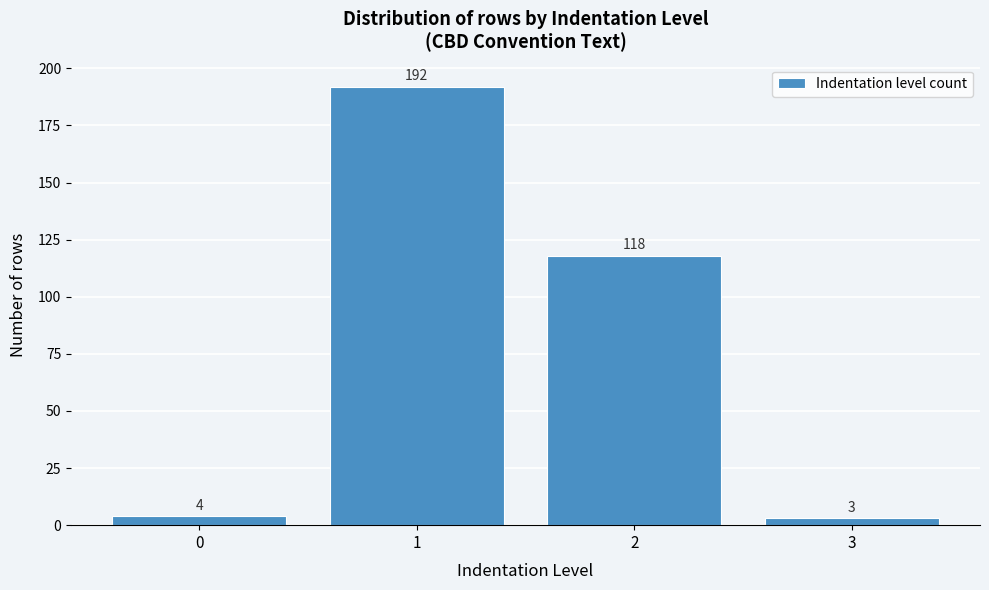

Over which range of the x-axis is the bar tallest?

0.5 to 1.5